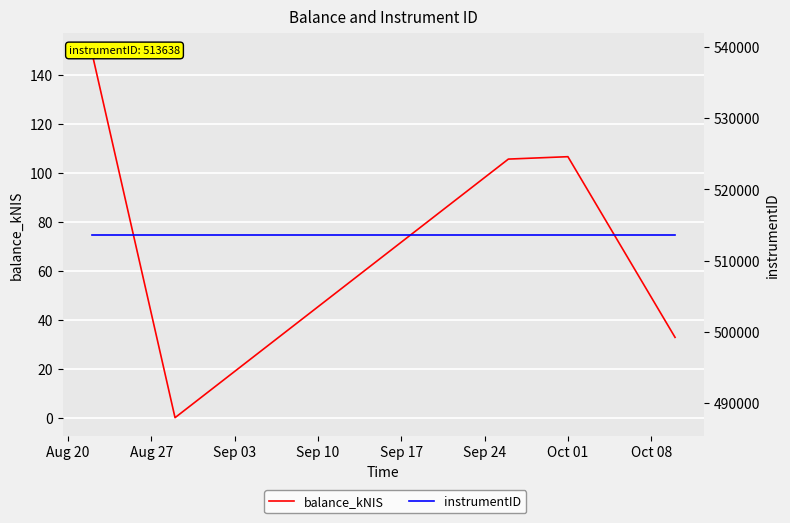

What is the difference between the second highest and minimum values in the balance_kNIS series?

106.6